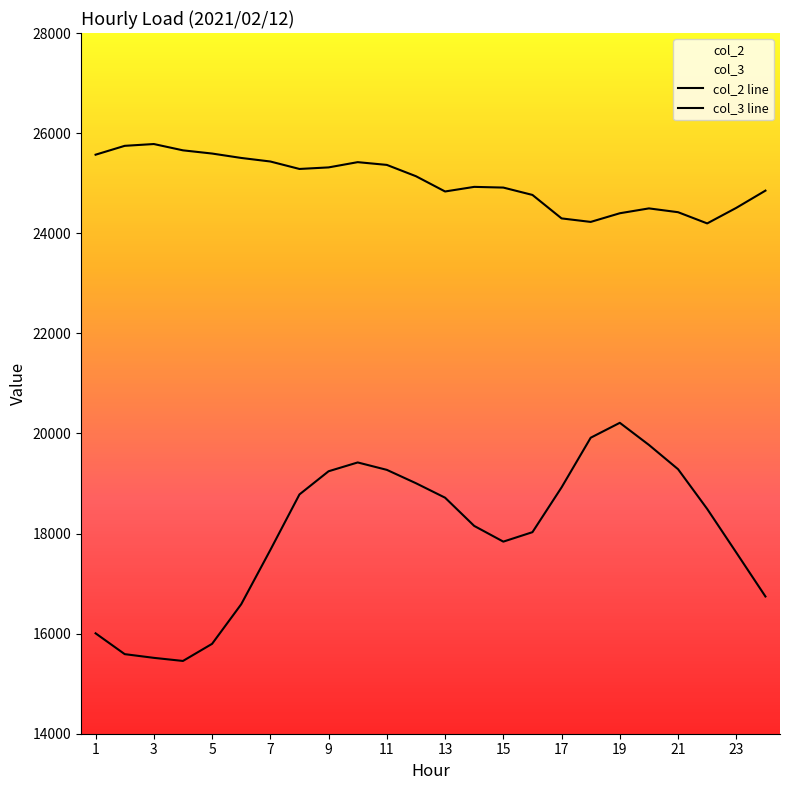

Reading left to right, list all the values displayed in this chart.

col_2 line: 16006	15590	15516	15454	15796	16587	17671	18781	19244	19420	19272	19005	18716	18152	17838	18027	18922	19914	20212	19770	19285	18491	17619	16742
col_3 line: 25569	25746	25782	25656	25592	25504	25433	25284	25315	25420	25365	25139	24834	24926	24912	24765	24296	24226	24399	24496	24420	24196	24507	24851